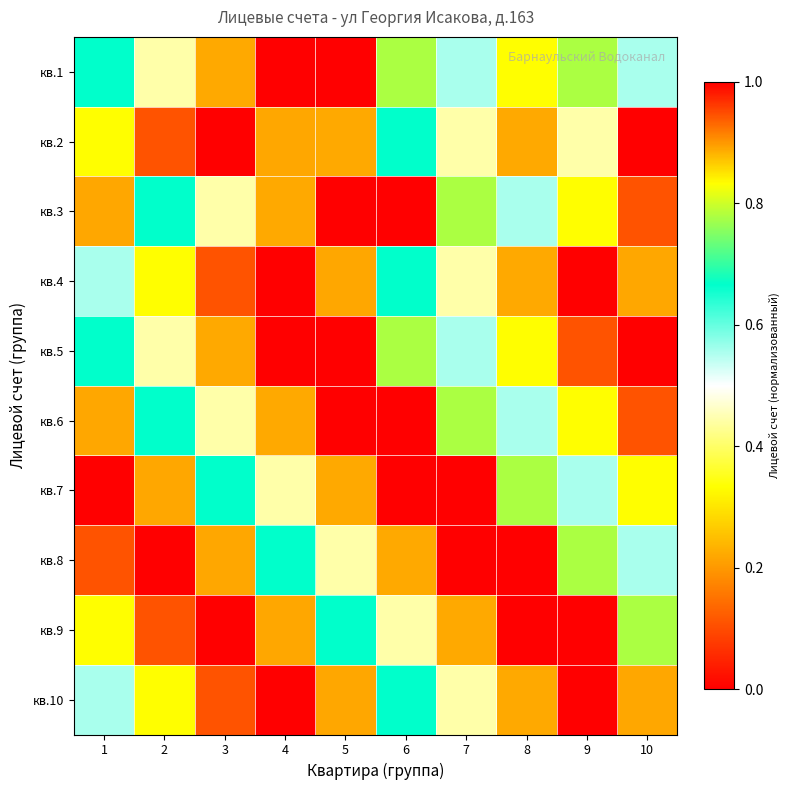

Reading right to left, transcribe all the data shown in this chart.

кв.1: 10=0.6	9=0.8	8=0.3	7=0.6	6=0.8	5=1.0	4=0.0	3=0.2	2=0.4	1=0.7
кв.2: 10=0.0	9=0.4	8=0.2	7=0.4	6=0.7	5=0.2	4=0.9	3=0.0	2=0.1	1=0.3
кв.3: 10=0.1	9=0.3	8=0.6	7=0.8	6=1.0	5=0.0	4=0.2	3=0.4	2=0.7	1=0.9
кв.4: 10=0.9	9=0.0	8=0.2	7=0.4	6=0.7	5=0.9	4=0.0	3=0.1	2=0.3	1=0.6
кв.5: 10=0.0	9=0.1	8=0.3	7=0.6	6=0.8	5=1.0	4=0.0	3=0.2	2=0.4	1=0.7
кв.6: 10=0.1	9=0.3	8=0.6	7=0.8	6=1.0	5=0.0	4=0.2	3=0.4	2=0.7	1=0.9
кв.7: 10=0.3	9=0.6	8=0.8	7=1.0	6=0.0	5=0.2	4=0.4	3=0.7	2=0.9	1=0.0
кв.8: 10=0.6	9=0.8	8=1.0	7=0.0	6=0.2	5=0.4	4=0.7	3=0.9	2=0.0	1=0.1
кв.9: 10=0.8	9=1.0	8=0.0	7=0.2	6=0.4	5=0.7	4=0.9	3=0.0	2=0.1	1=0.3
кв.10: 10=0.9	9=0.0	8=0.2	7=0.4	6=0.7	5=0.9	4=0.0	3=0.1	2=0.3	1=0.6